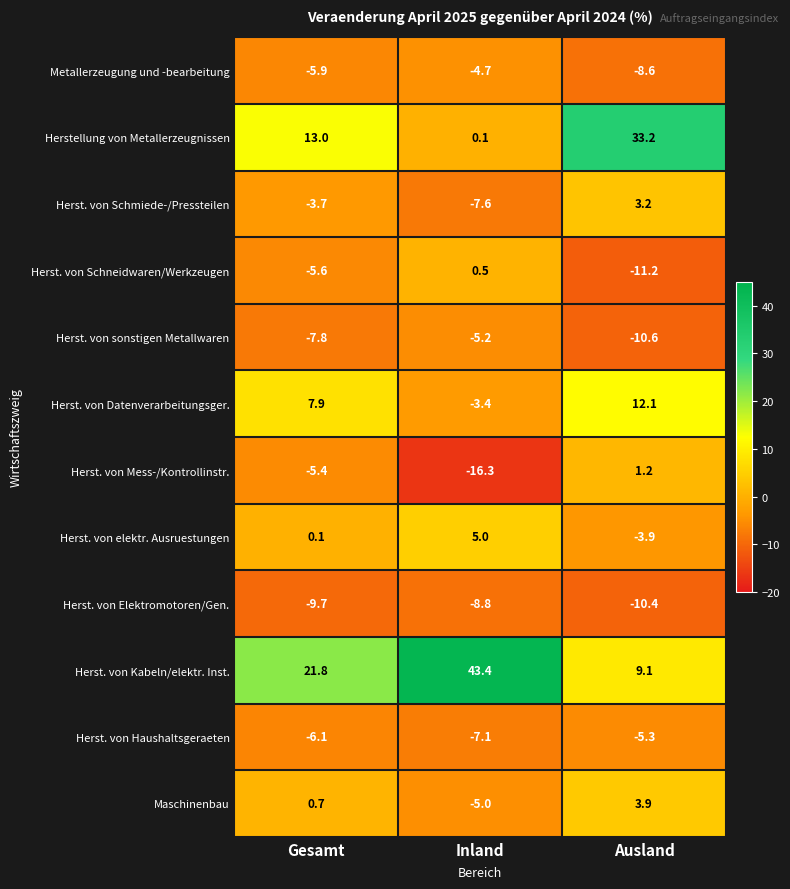

Where is Herst. von Mess-/Kontrollinstr. nearest to the value -7?

Gesamt